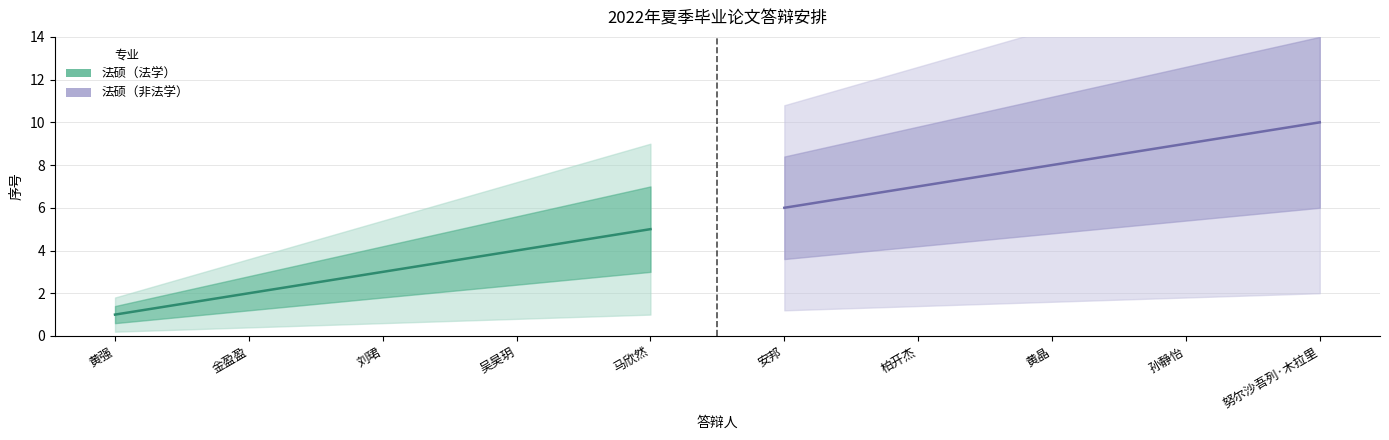

Reading left to right, extract all data points from this chart.

法硕（法学）: 1	2	3	4	5
法硕（非法学）: 6	7	8	9	10